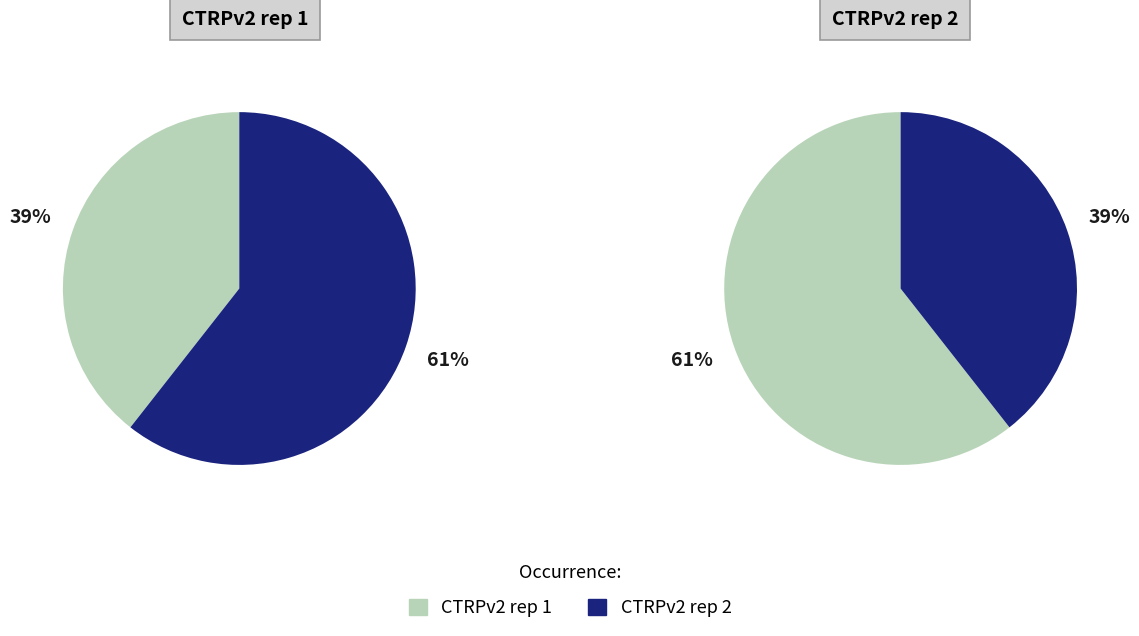

Count the number of slices in the pie.

2